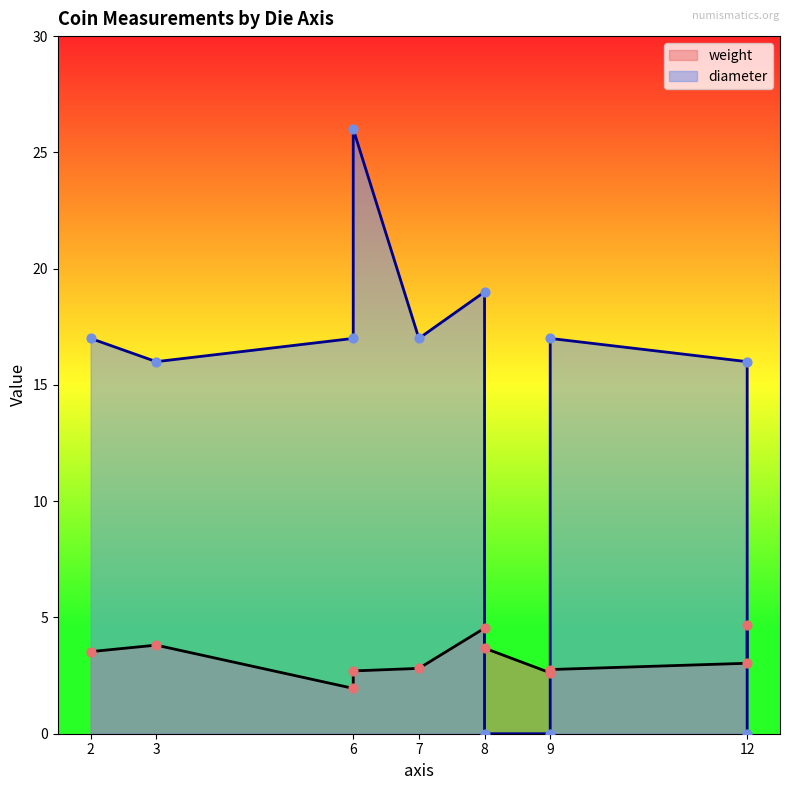

Which series has the largest total across all categories?

diameter